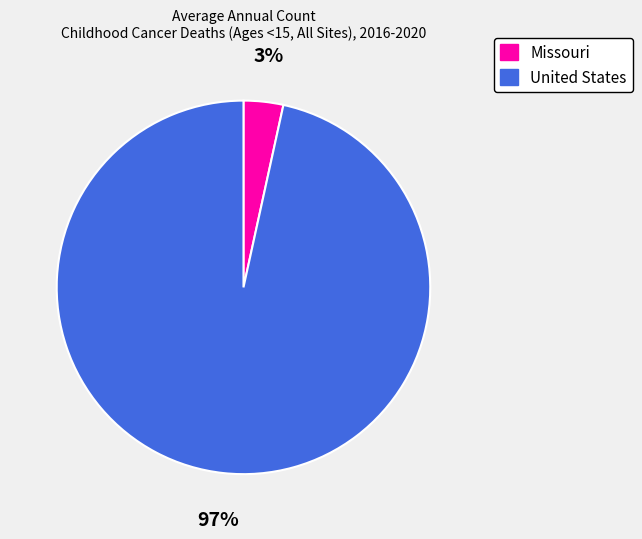

To the nearest percent, what is the average slice percentage?

50%